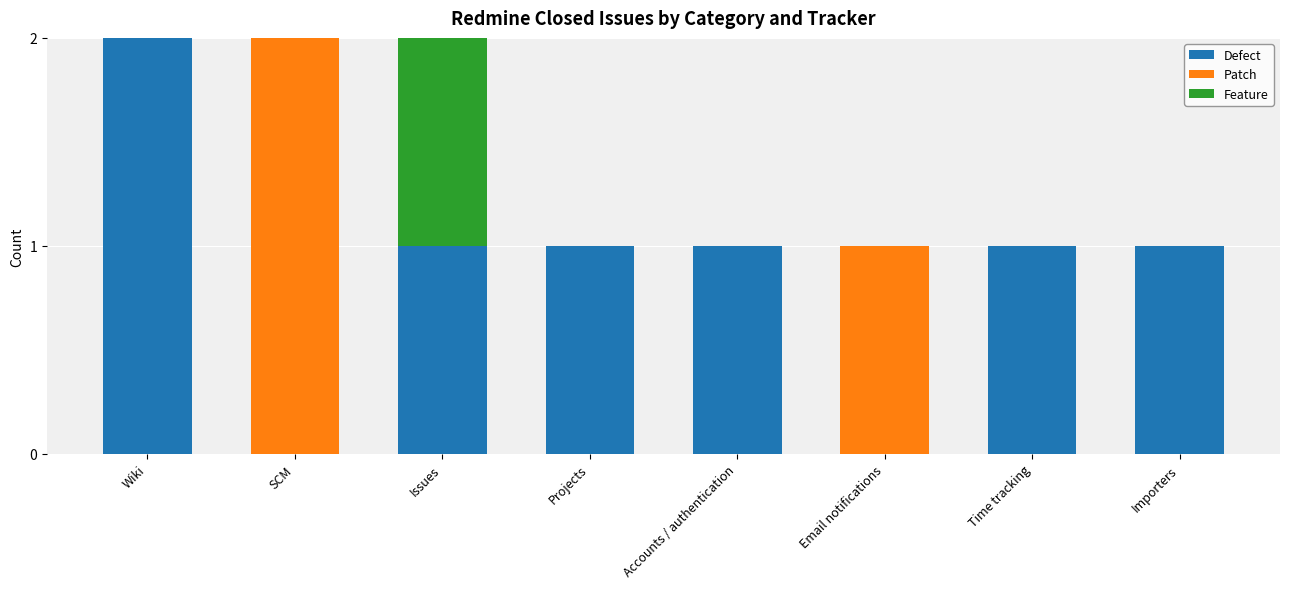

Reading left to right, transcribe the values for Defect.

Wiki=2	SCM=0	Issues=1	Projects=1	Accounts / authentication=1	Email notifications=0	Time tracking=1	Importers=1